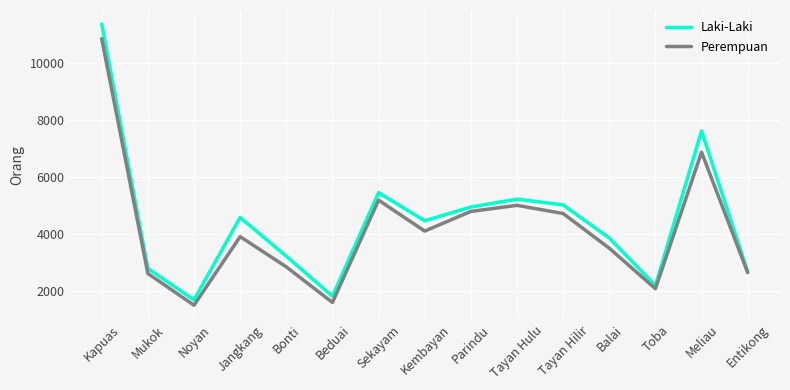

Which category has the lowest value across all series?

Noyan